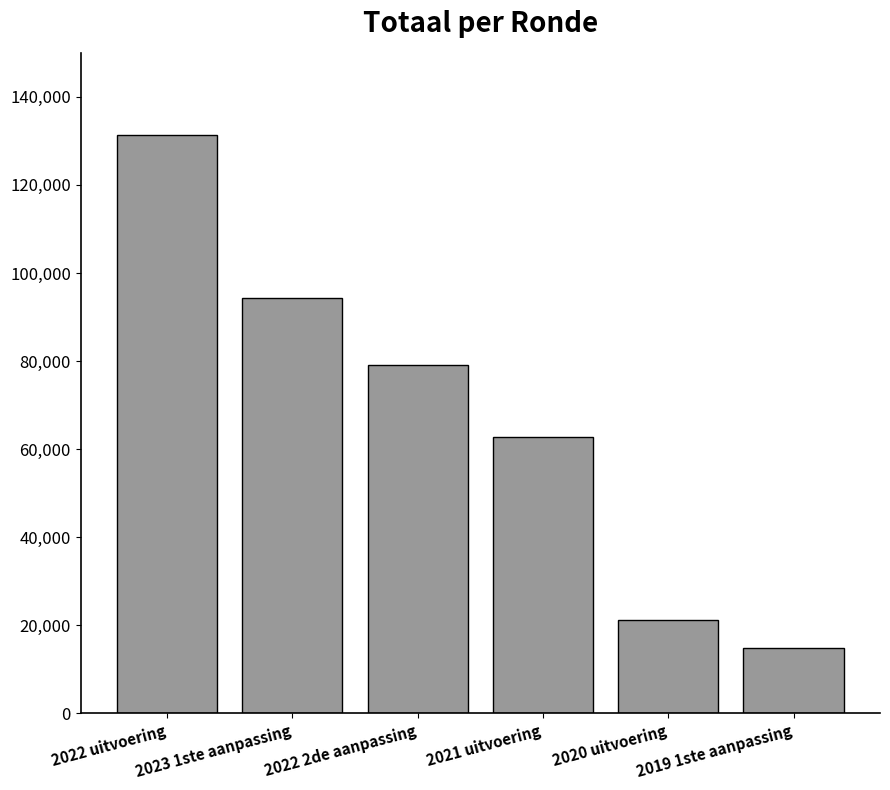

Approximately how many times larger is the value at 2020 uitvoering compared to 2023 1ste aanpassing?

0.2